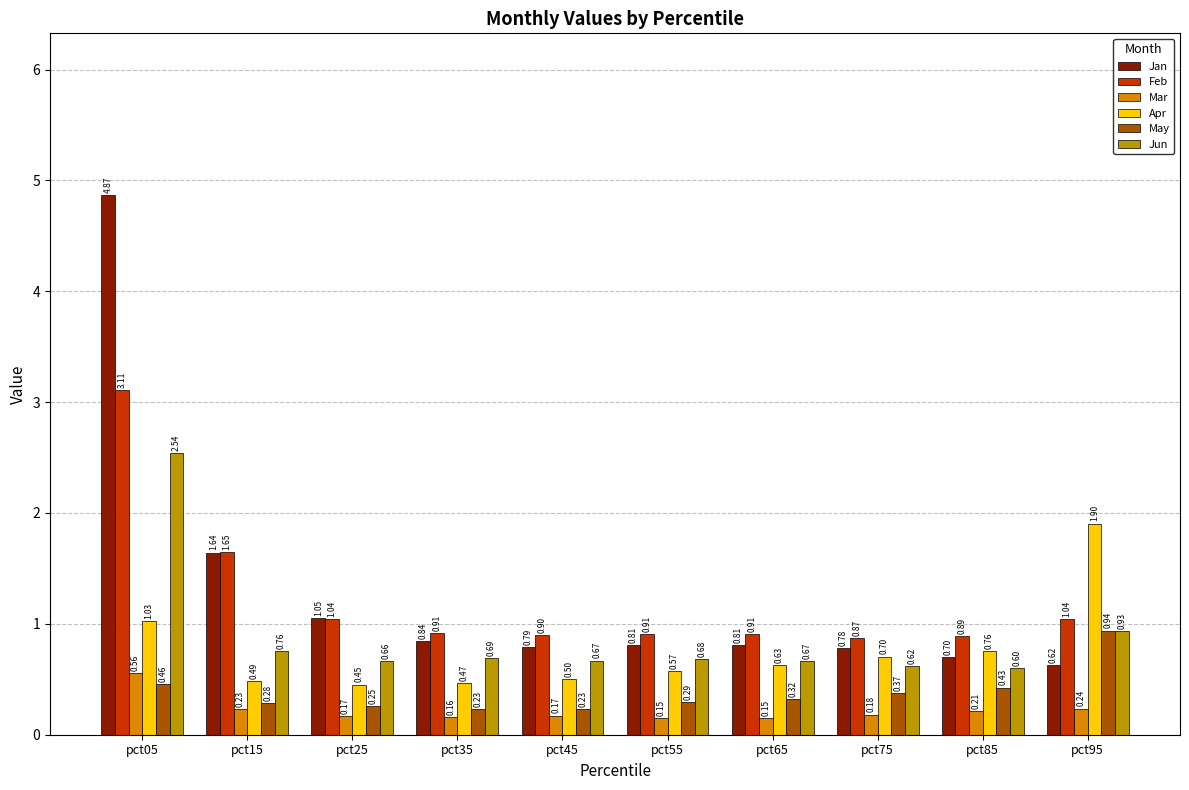

The May series shows 0.3 at pct55. True or false?

True